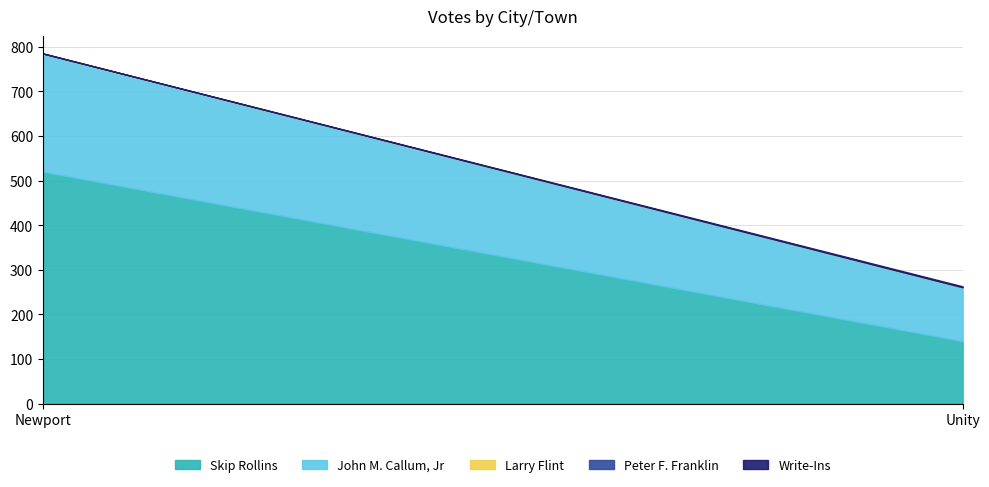

At which category does the chart reach its minimum across all series?

Unity